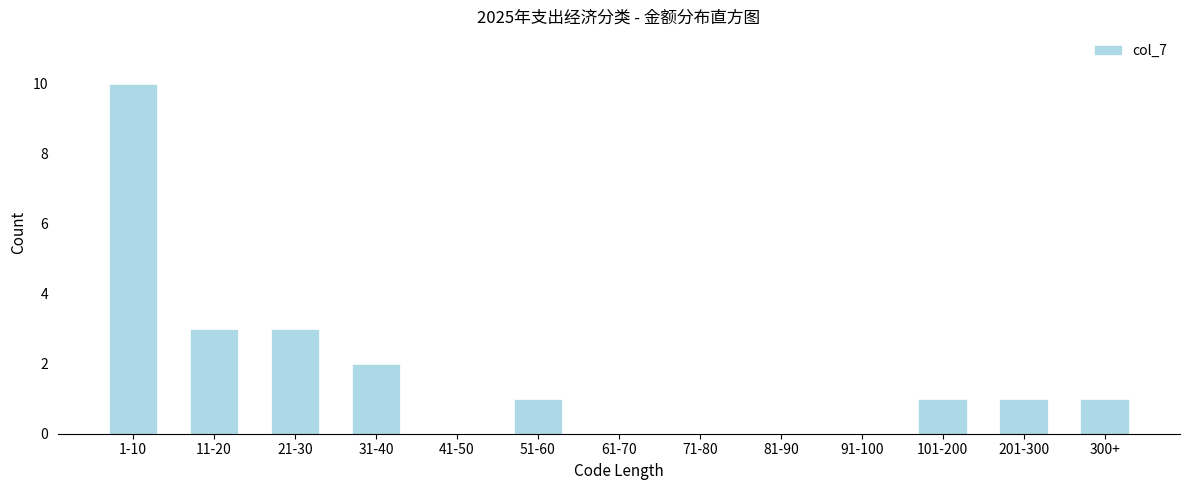

Reading left to right, what are all the values shown in this chart?

1-10=10	11-20=3	21-30=3	31-40=2	41-50=0	51-60=1	61-70=0	71-80=0	81-90=0	91-100=0	101-200=1	201-300=1	300+=1